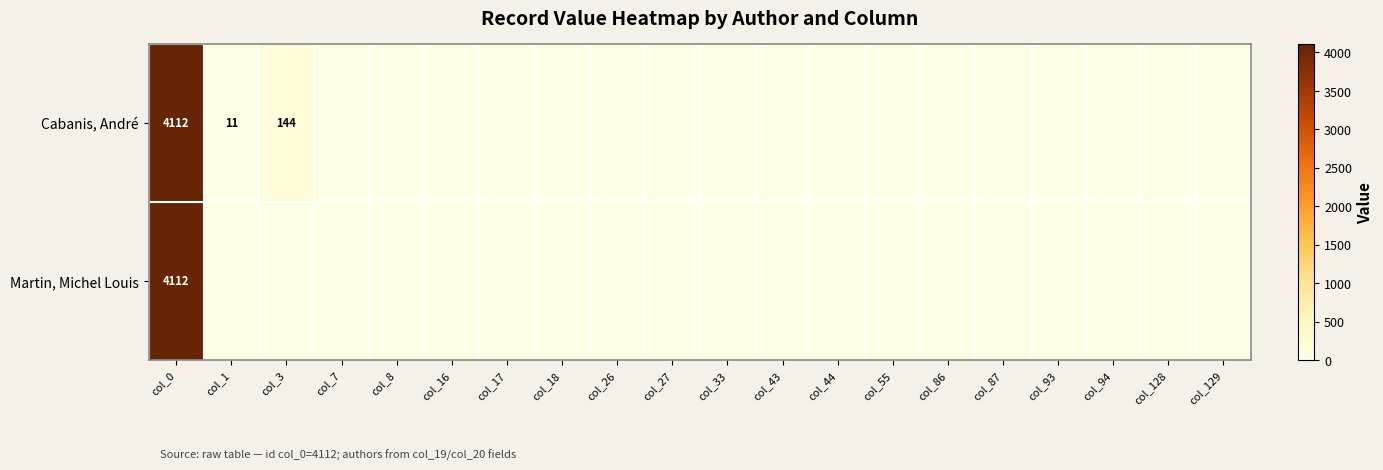

List the series in order of their overall mean, lowest first.

Martin, Michel Louis, Cabanis, André